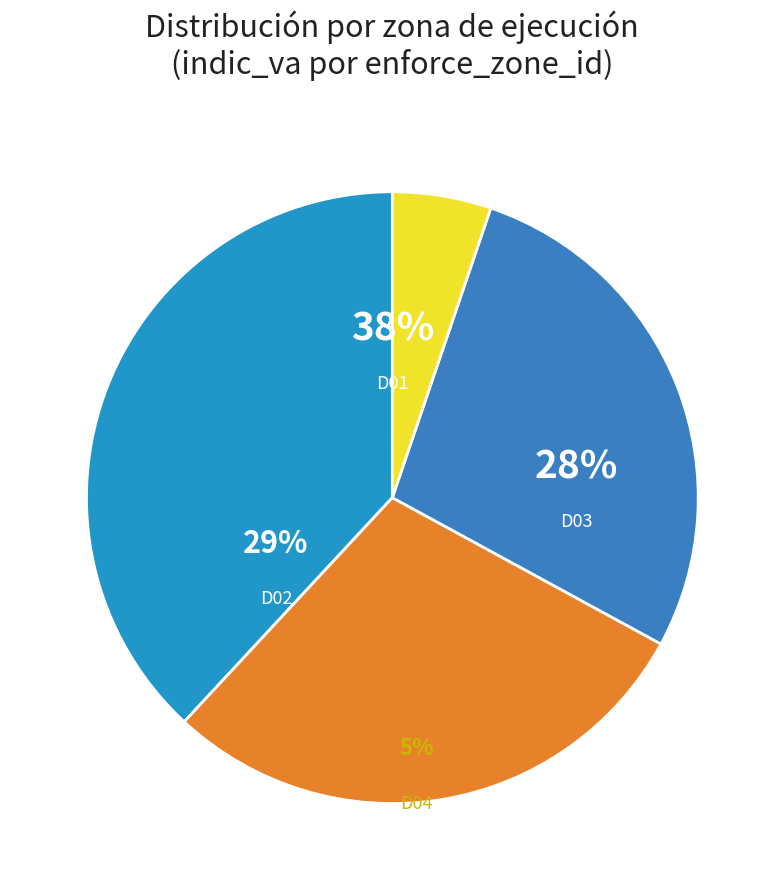

Rank the categories by value from highest to lowest.

D01, D02, D03, D04